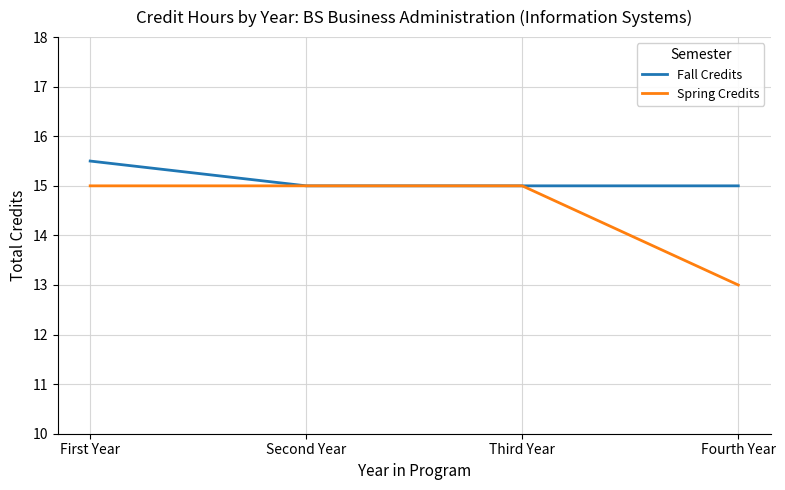

Is this an area chart (filled region under the line)?

No